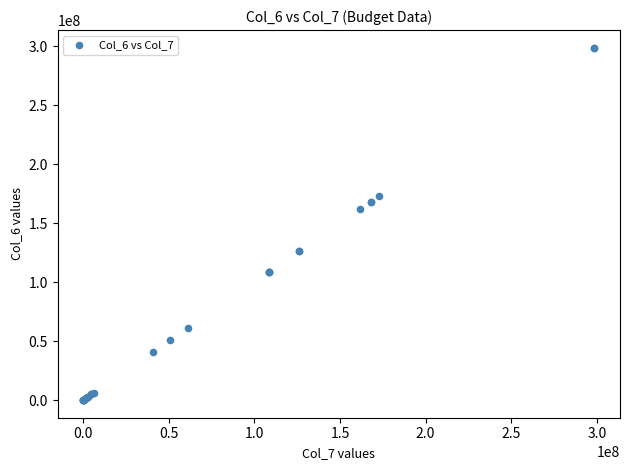

What Y value in the scatter plot is closest to 149311637?

161539943.0